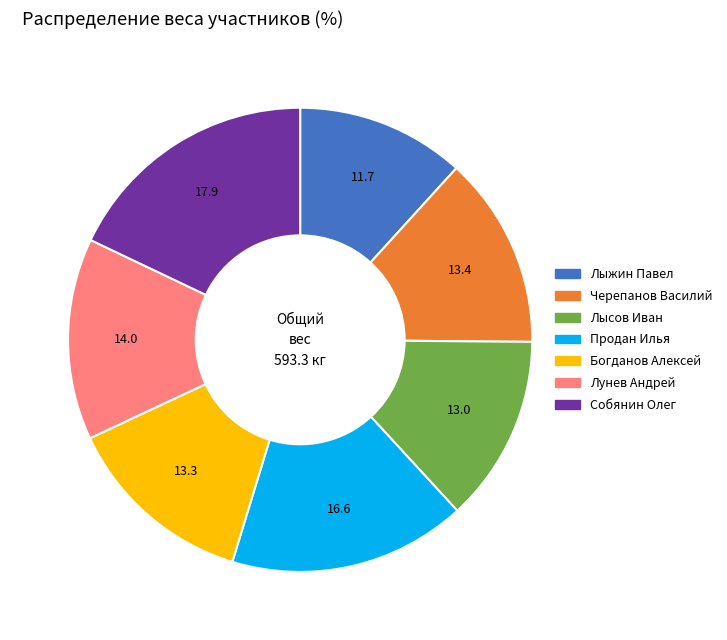

Which has a higher value, Продан Илья or Черепанов Василий?

Продан Илья